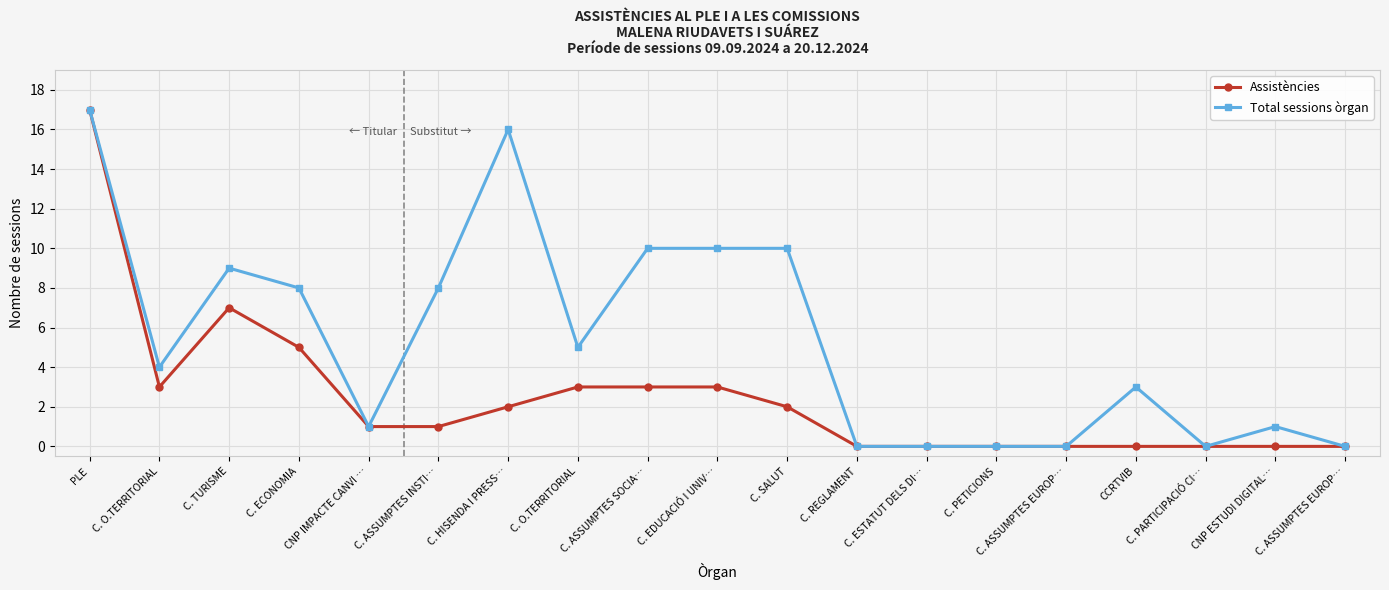

Between CNP IMPACTE CANVI … and C. HISENDA I PRESS…, which is larger?

C. HISENDA I PRESS…